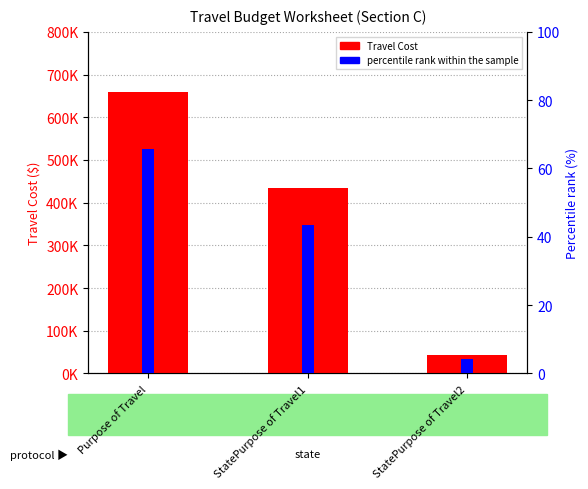

How many data points does each series have?

3